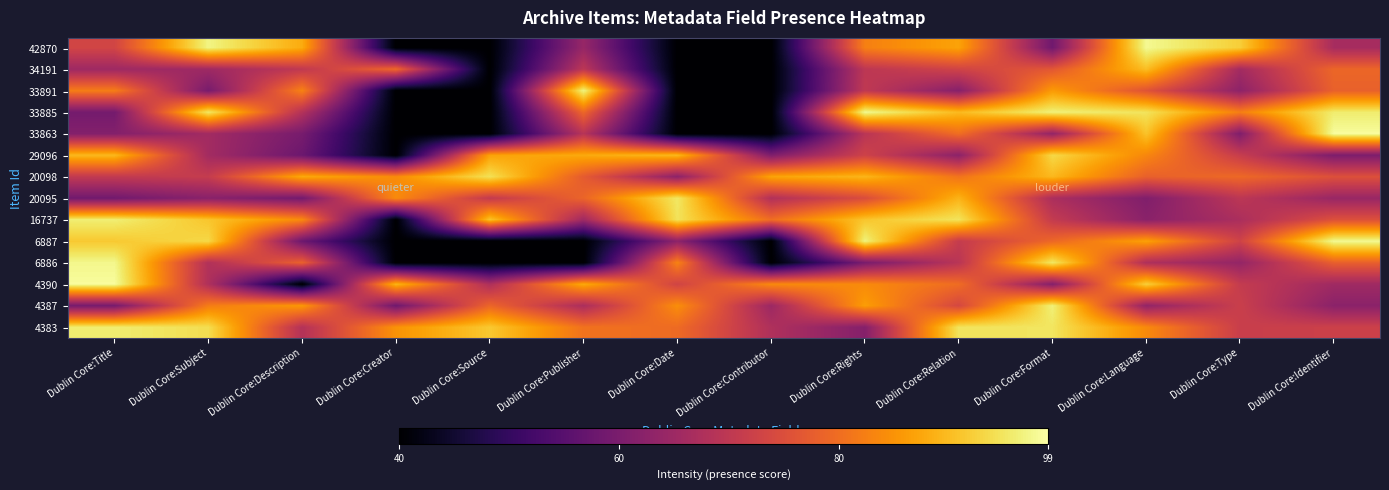

What is the difference between the highest and lowest values at Dublin Core:Title?

39.7